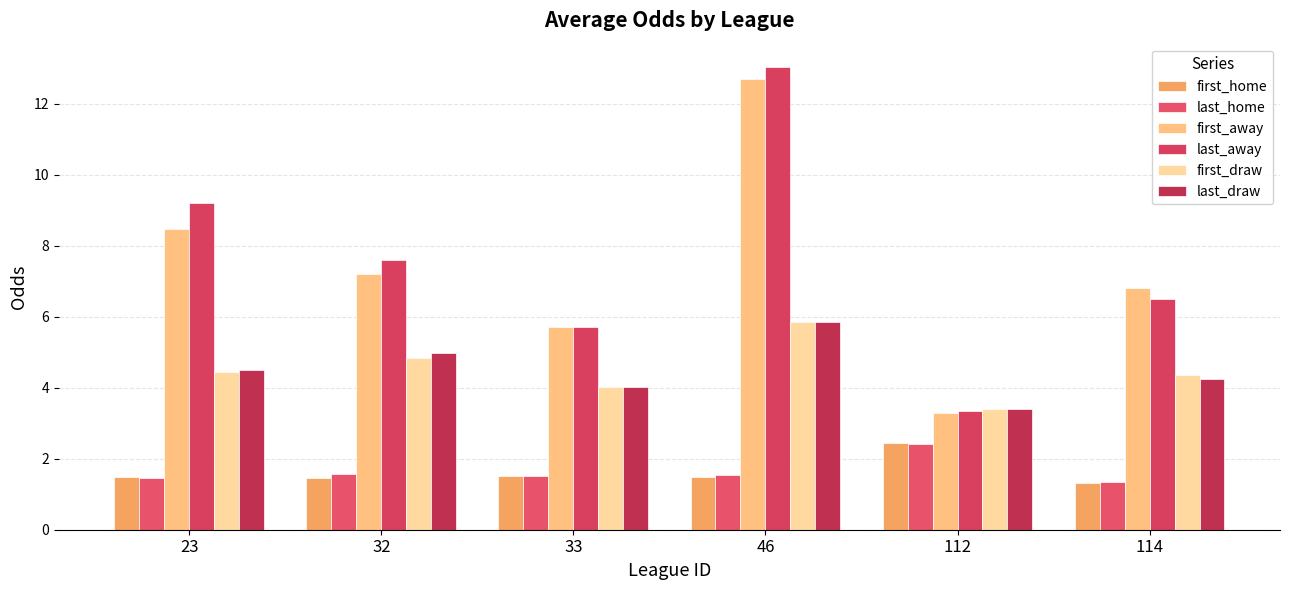

What are all the series names shown in the legend?

first_home, last_home, first_away, last_away, first_draw, last_draw